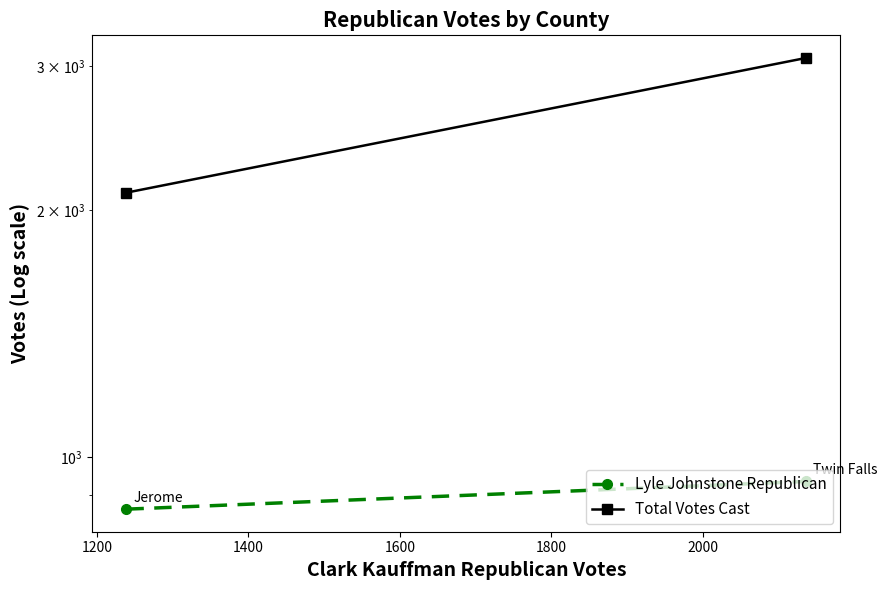

Rank the series by their maximum value, from lowest to highest.

Lyle Johnstone Republican, Total Votes Cast